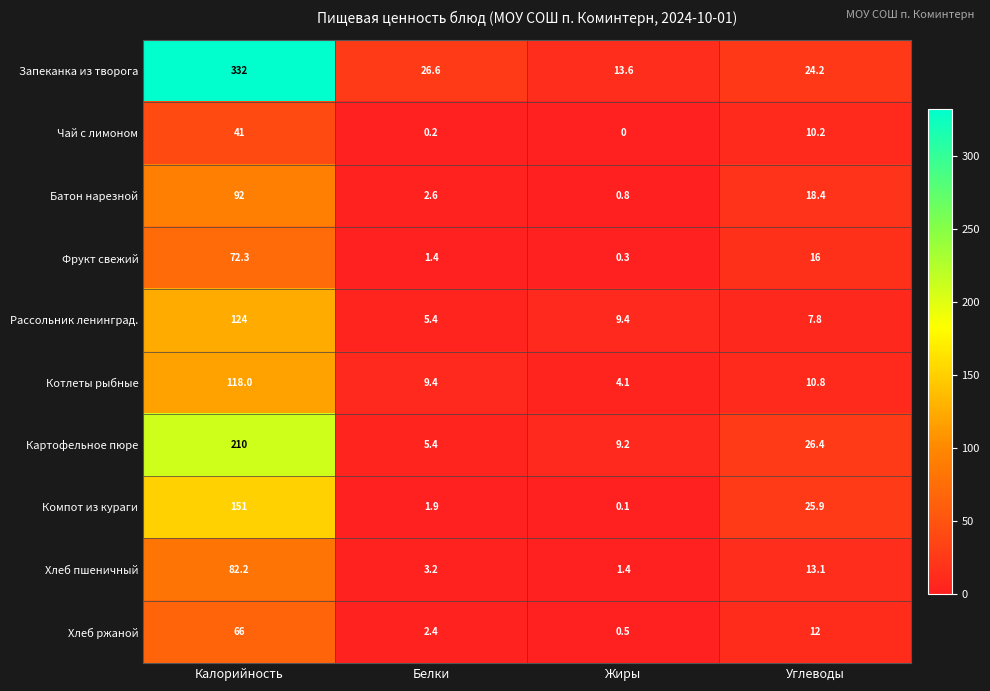

True or false: Запеканка из творога has a value of 489.4 at Калорийность.

False